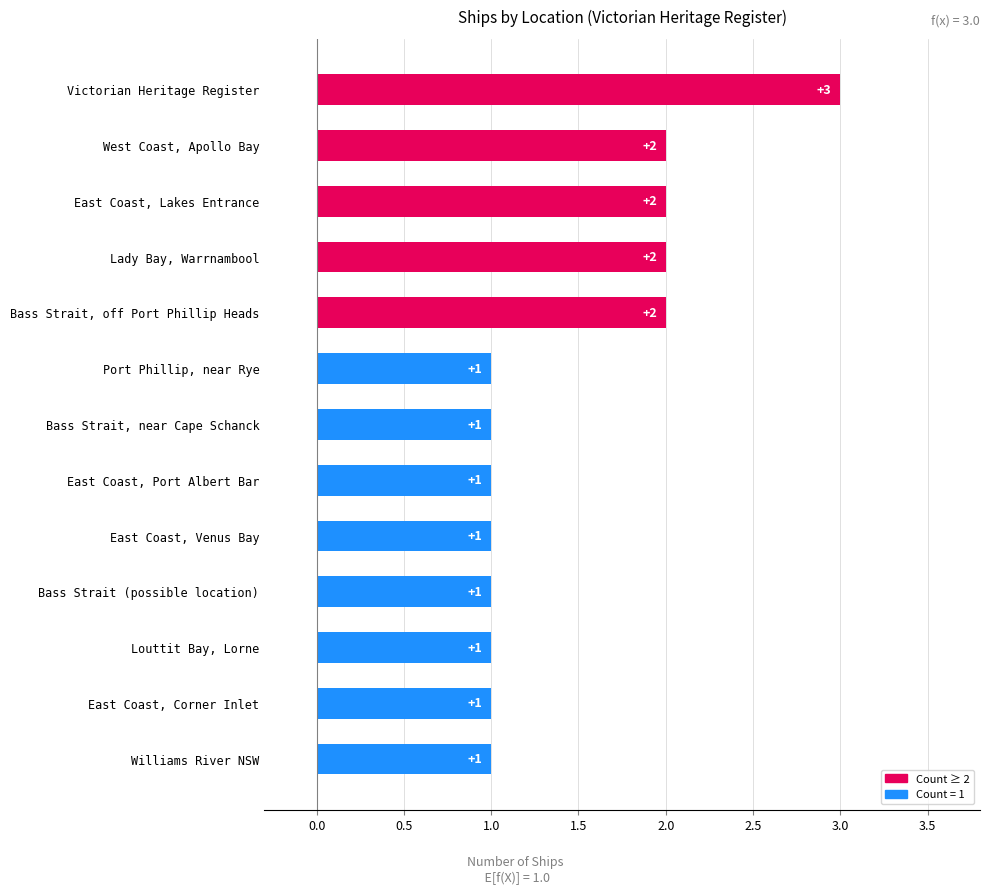

Reading top to bottom, list all the values displayed in this chart.

3	2	2	2	2	1	1	1	1	1	1	1	1